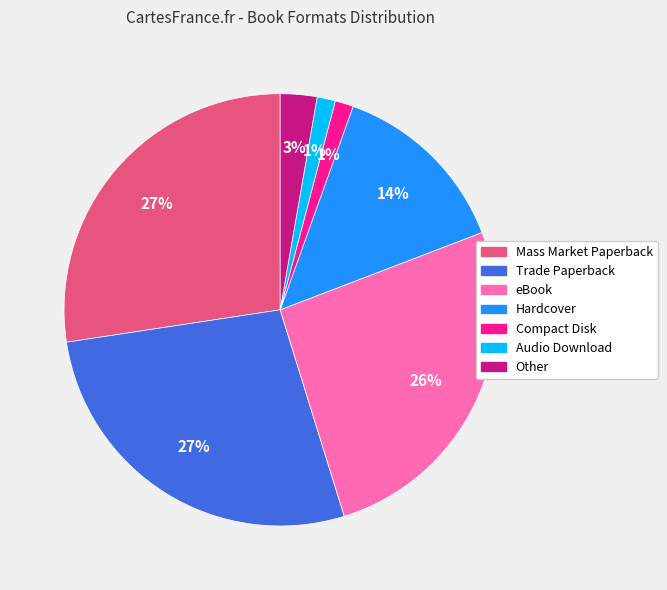

Is there any slice that represents more than half of the pie?

No